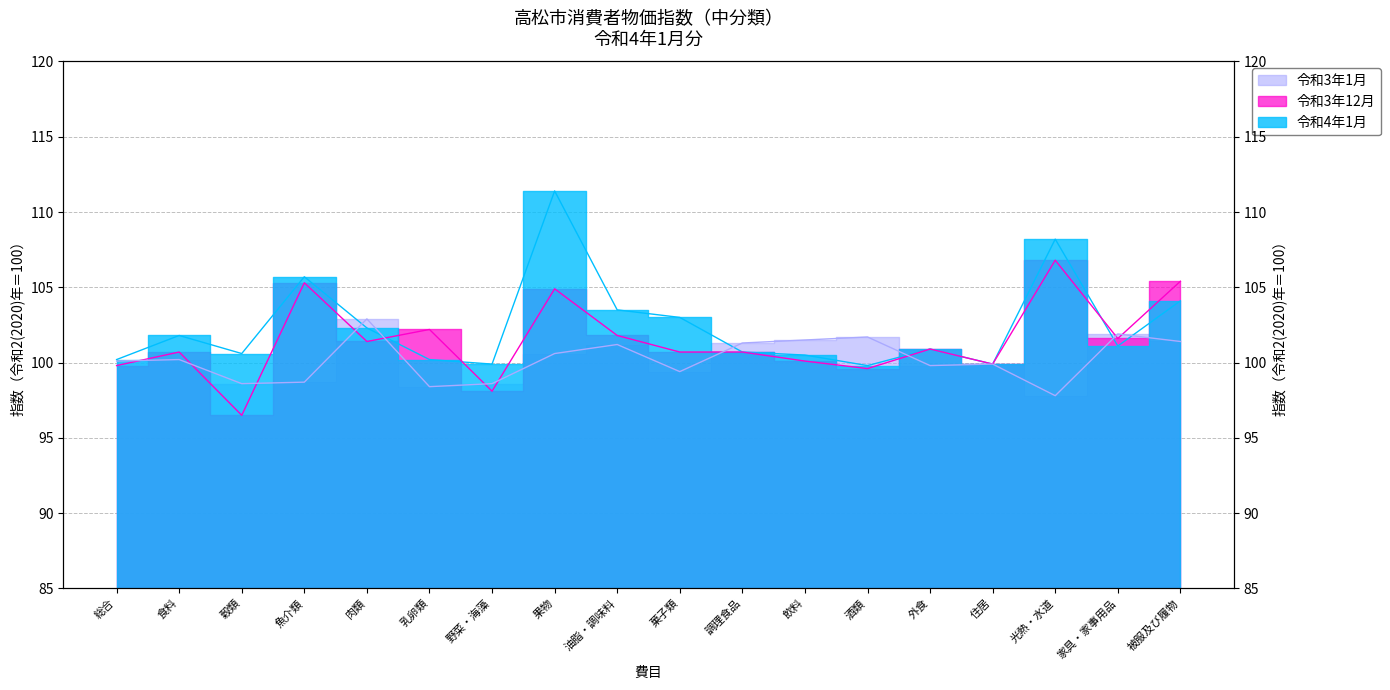

What is the sum of all 令和4年1月 values?

1843.8